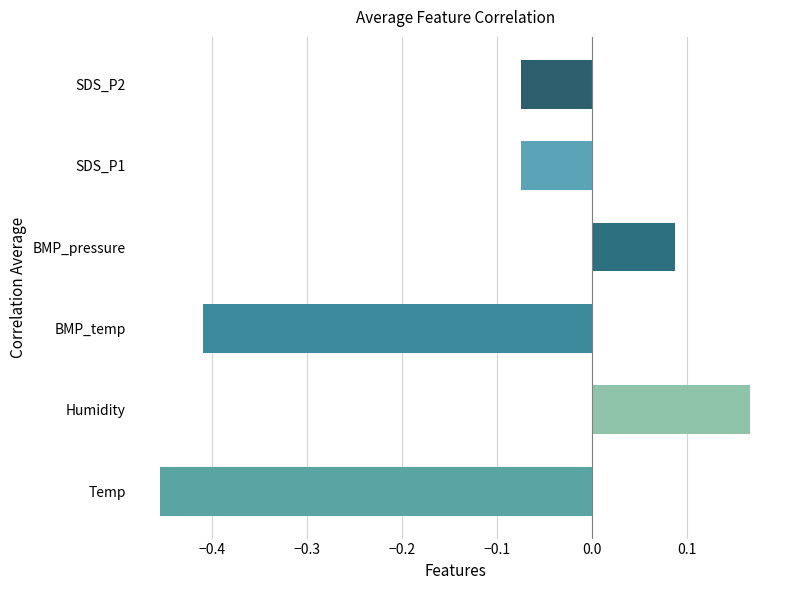

Between SDS_P1 and BMP_pressure, which is larger?

BMP_pressure